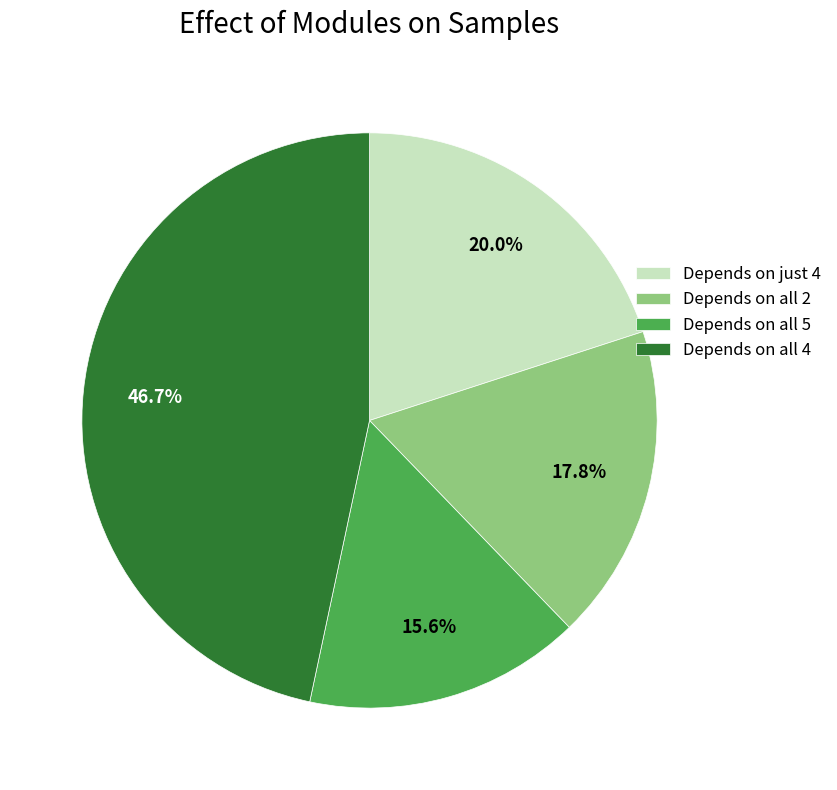

Which has a higher value, Depends on all 4 or Depends on all 5?

Depends on all 4